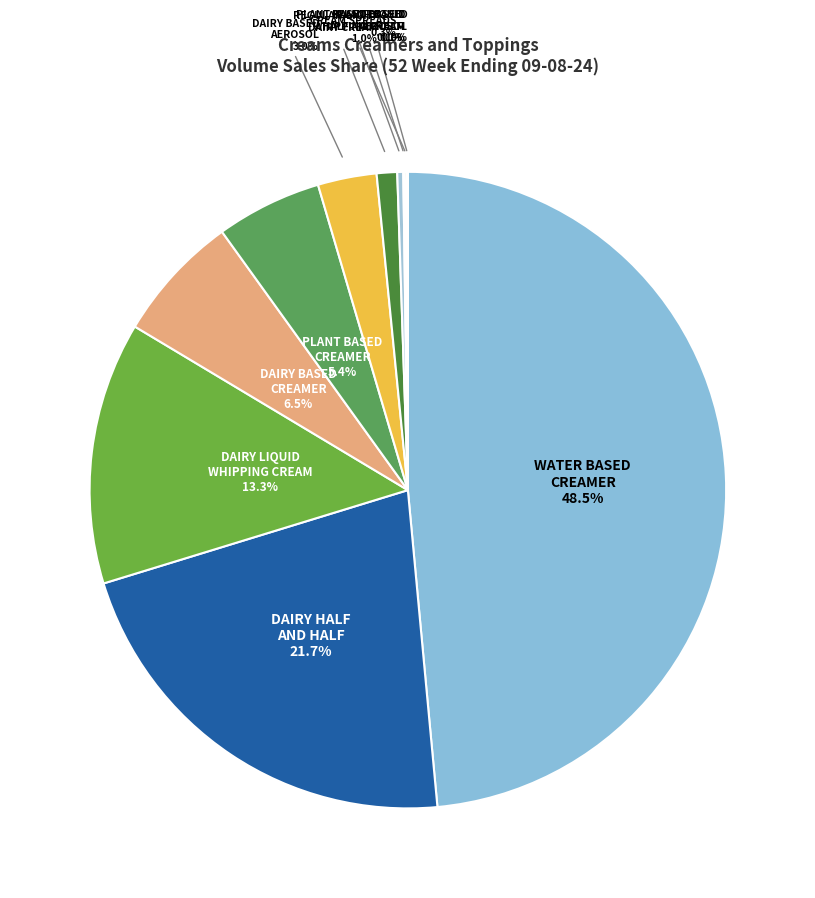

What is the total percentage of REGULAR/LIGHT DAIRY CREAM and CREAM SPREADS?

1.3%